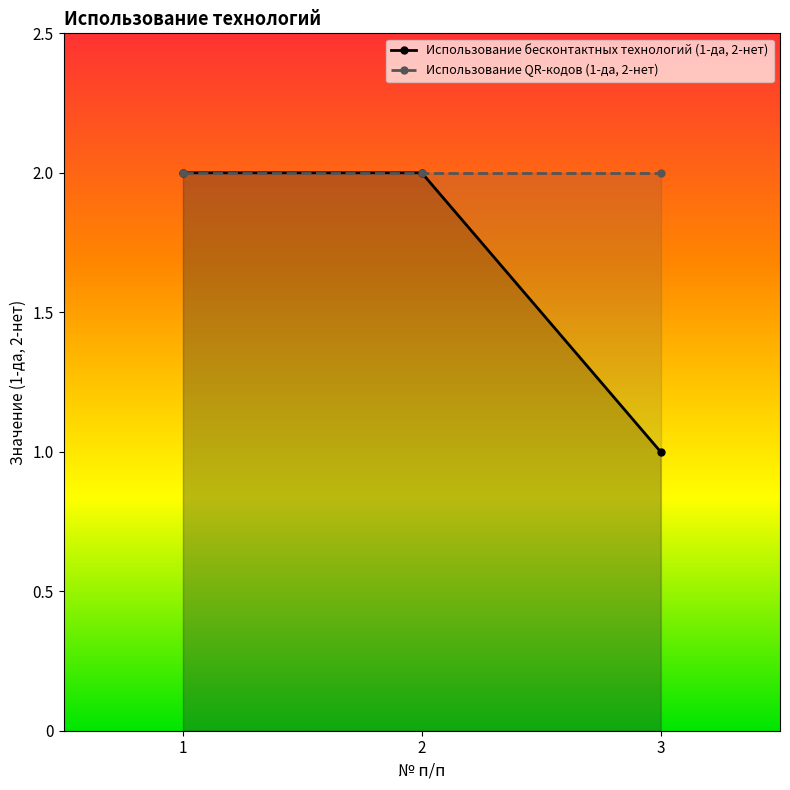

How many data points in Использование бесконтактных технологий (1-да, 2-нет) are less than 2?

1